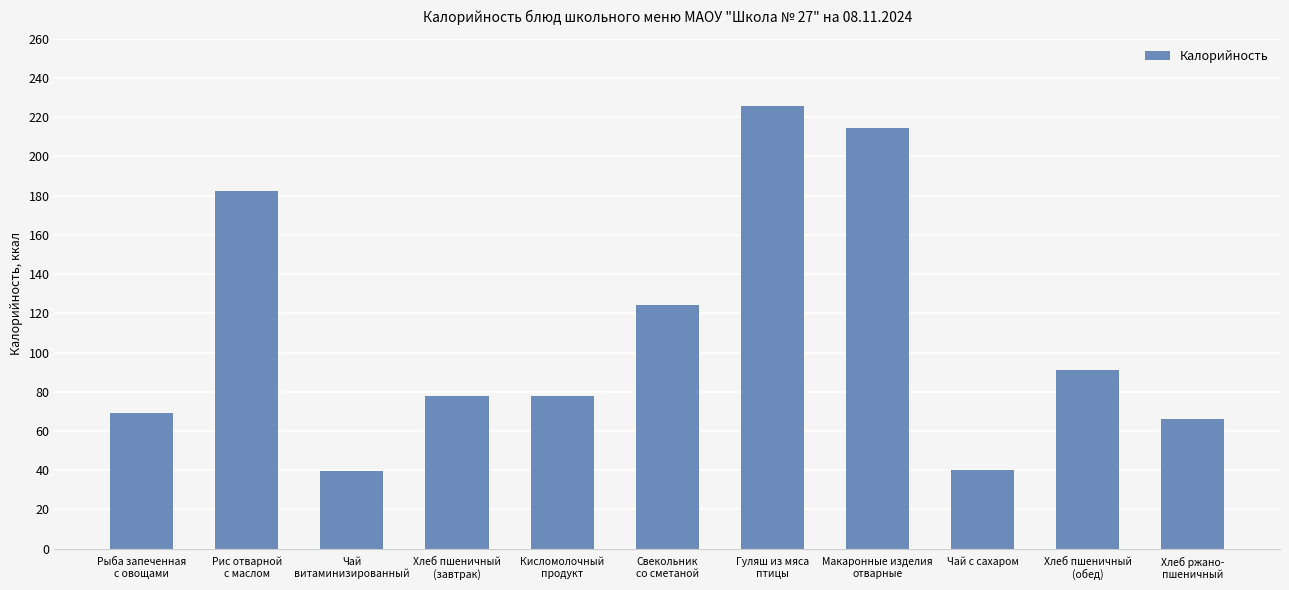

The value at Чай с сахаром is 27.4. True or false?

False